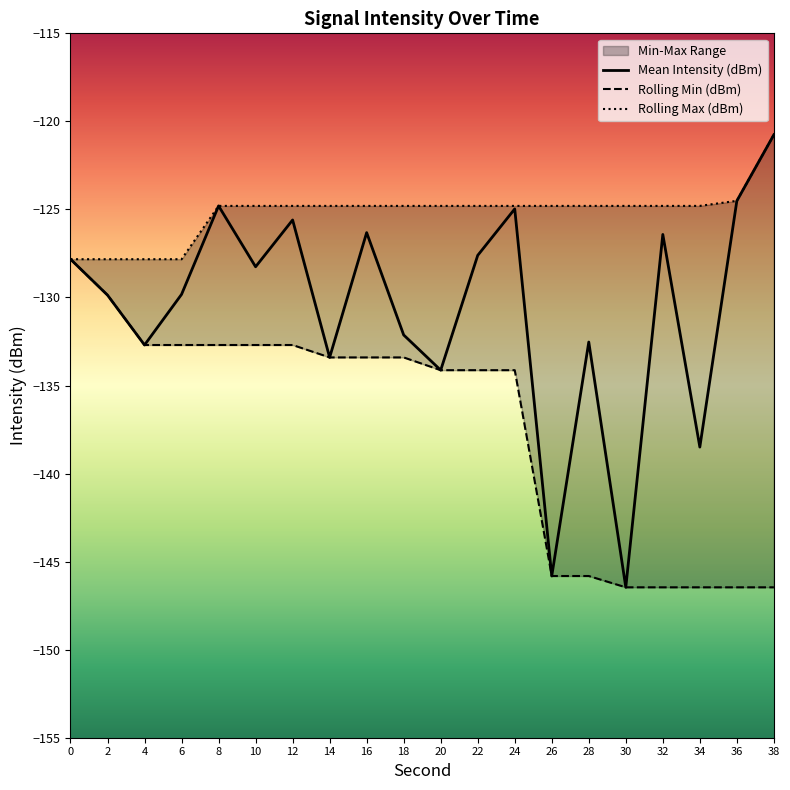

What value does the Rolling Max (dBm) series have at 20?

-124.8